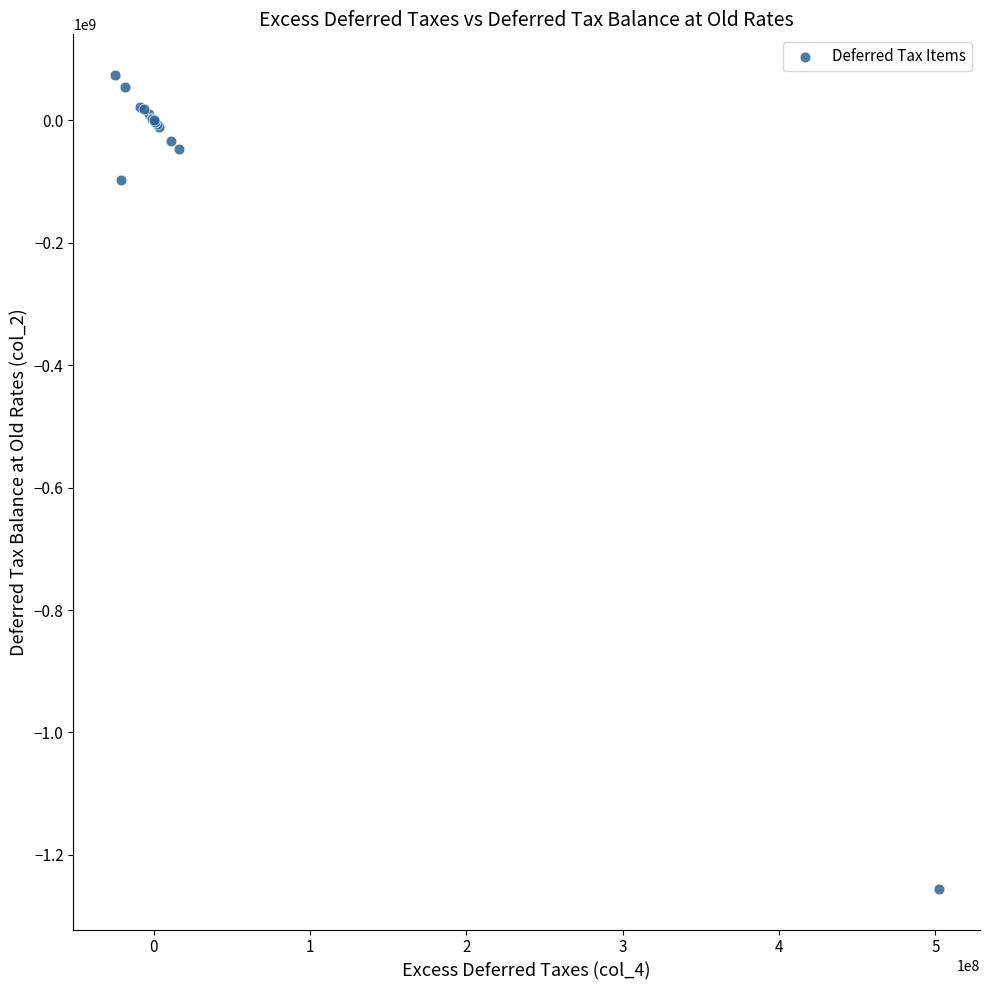

What Y value in the scatter plot is closest to -590772542?

-97063485.2